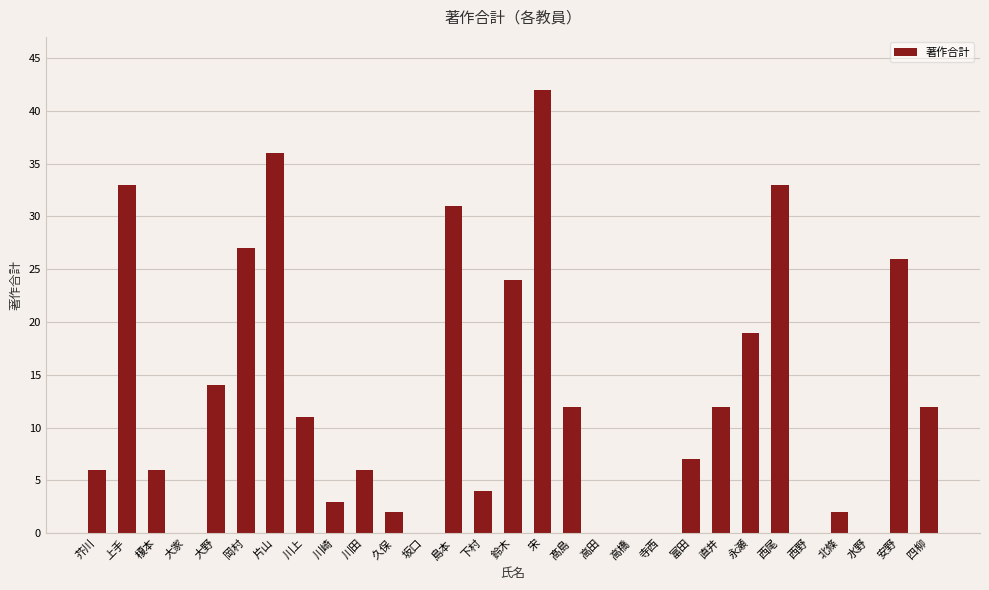

What is the change in value from 宋 to 西野?

-42